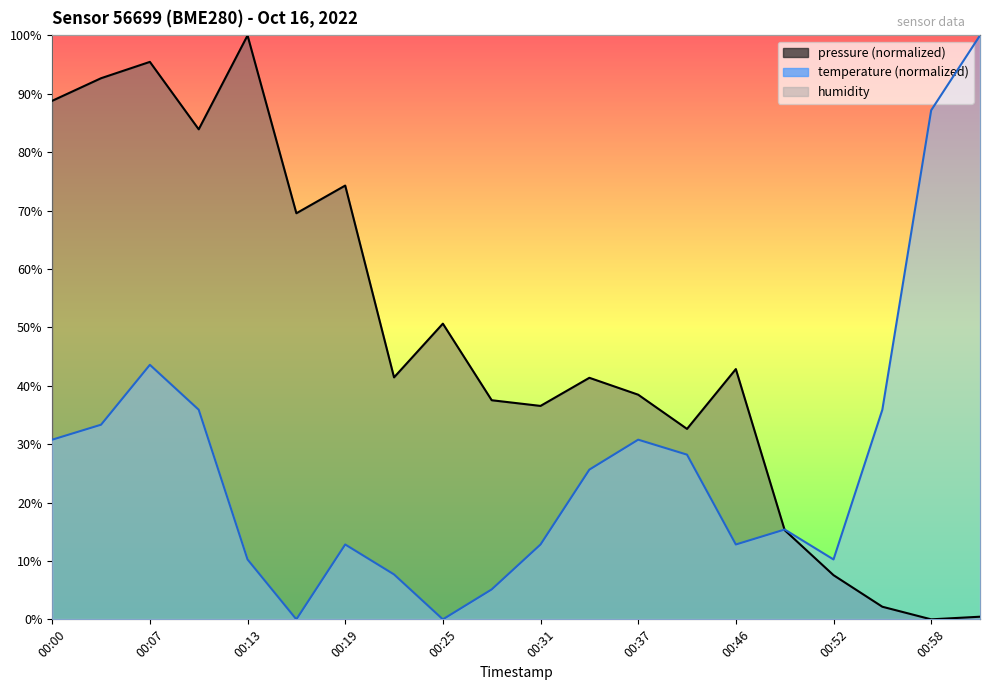

Reading left to right, what are all the values shown in this chart?

pressure: 88.8	92.7	95.5	83.9	100.0	69.5	74.3	41.4	50.6	37.5	36.6	41.4	38.5	32.6	42.9	15.3	7.6	2.2	0.0	0.5
temperature: 30.8	33.3	43.6	35.9	10.3	0.0	12.8	7.7	0.0	5.1	12.8	25.6	30.8	28.2	12.8	15.4	10.3	35.9	87.2	100.0